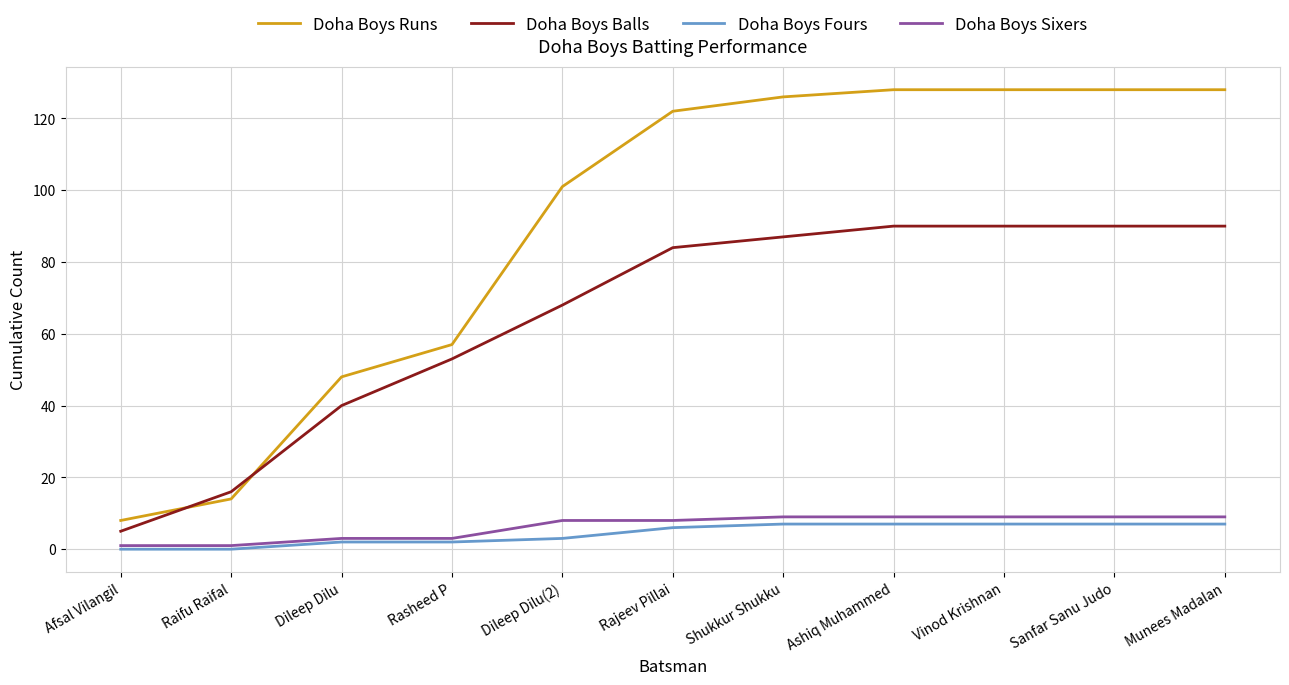

Count the number of data series in this chart.

4